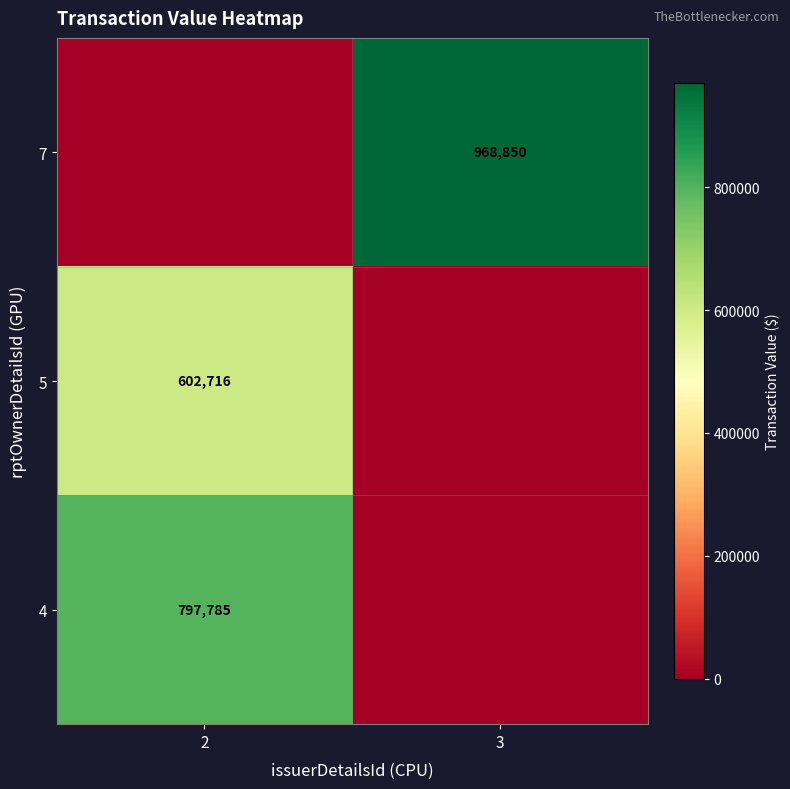

The value of 7 at 3 is 968850. True or false?

True